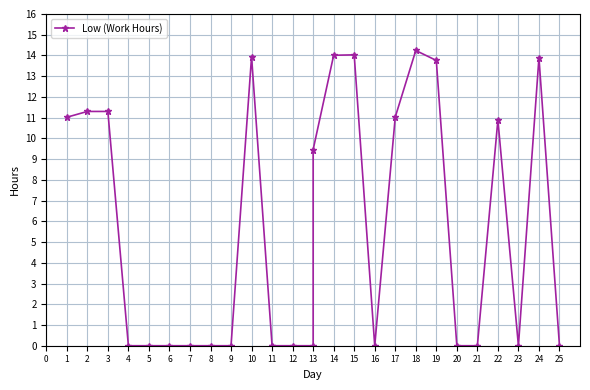

What is the ratio of the value at 3 to the value at 14?

0.8